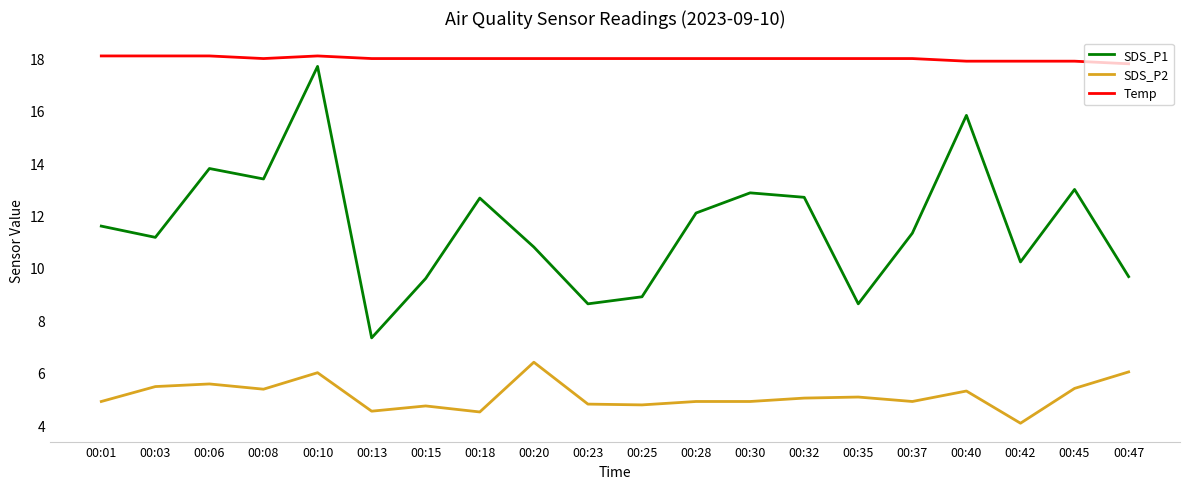

What is the lowest value of the SDS_P1 series?

7.3